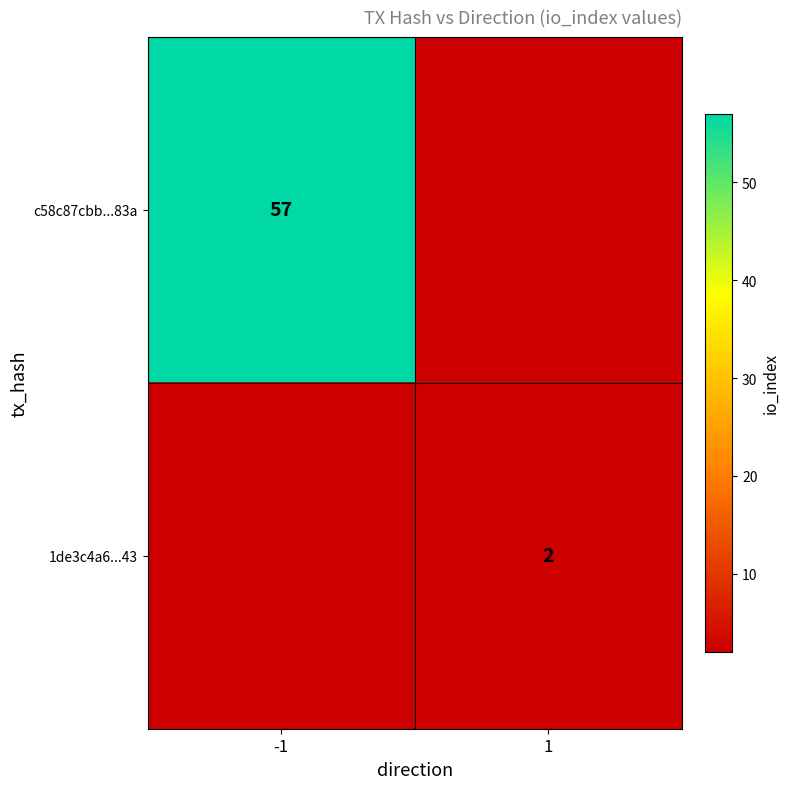

The value of 1de3c4a6...43 at 1 is 2. True or false?

True